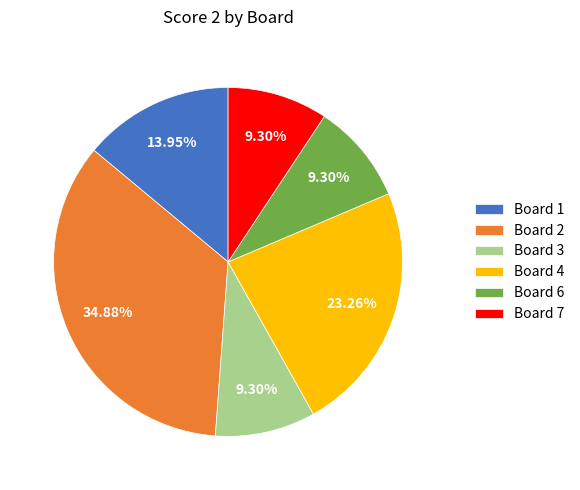

Approximately how many times larger is the value at Board 2 compared to Board 4?

1.5